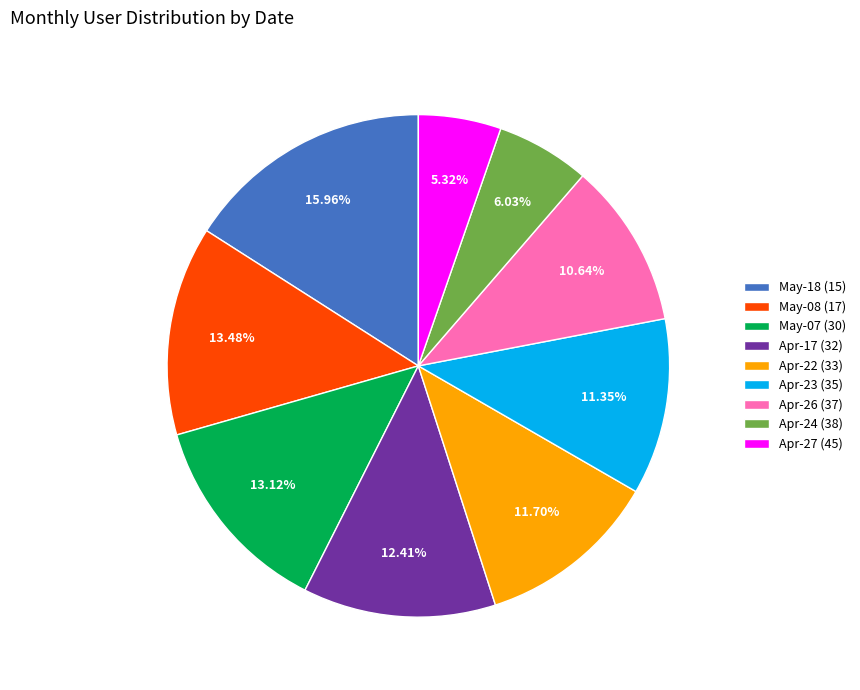

Is there any slice that represents more than half of the pie?

No